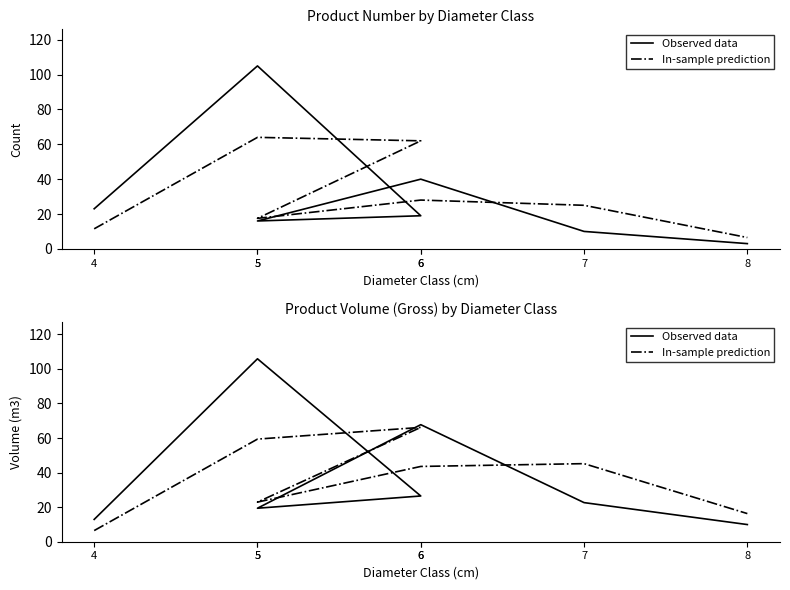

What is the highest value of the In-sample prediction series?

66.2